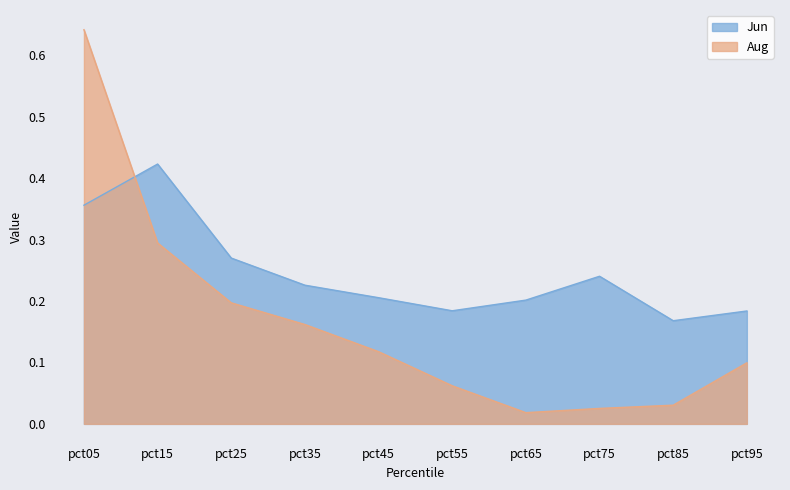

What is the spread (max minus min) of values at pct55?

0.1